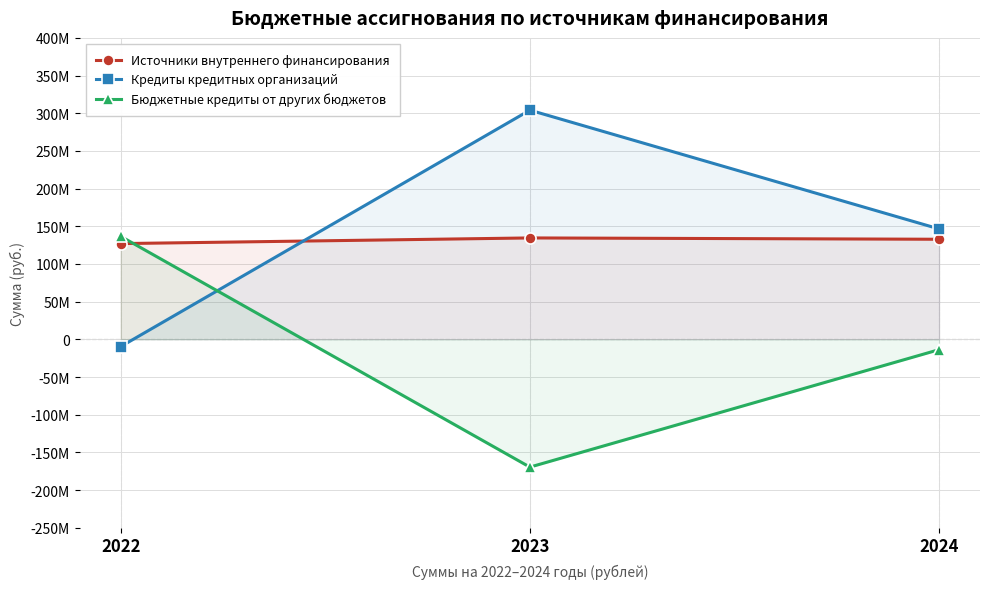

Rank the series at 2024 from lowest to highest value.

Бюджетные кредиты от других бюджетов, Источники внутреннего финансирования, Кредиты кредитных организаций